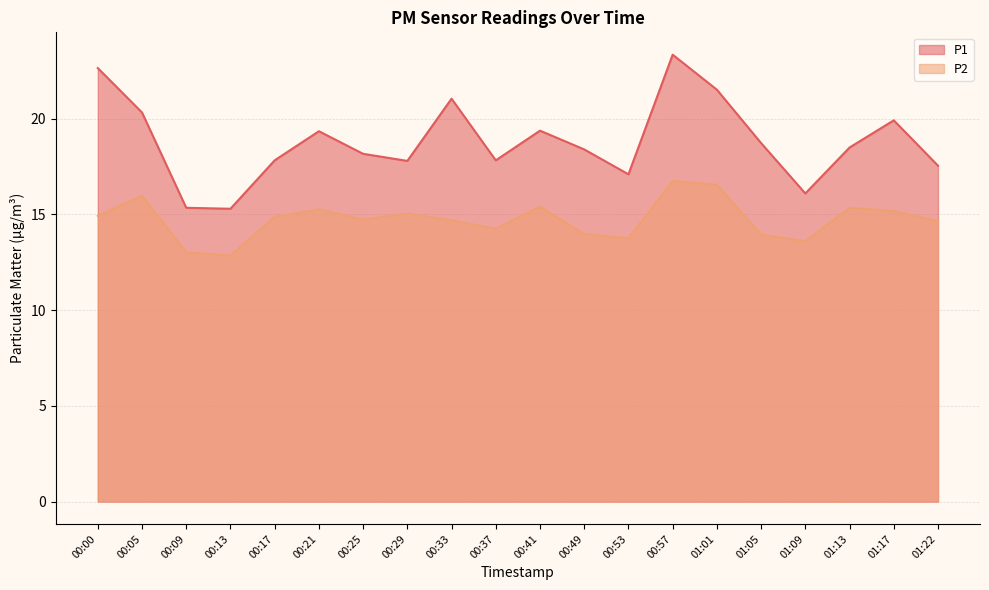

How many lines are shown in the chart?

2